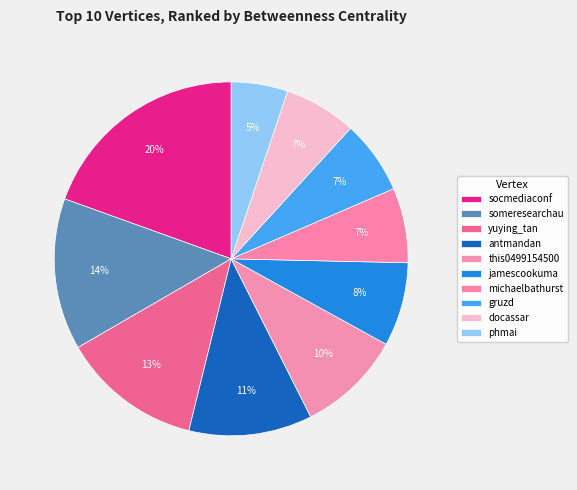

How many slices are in this pie chart?

10